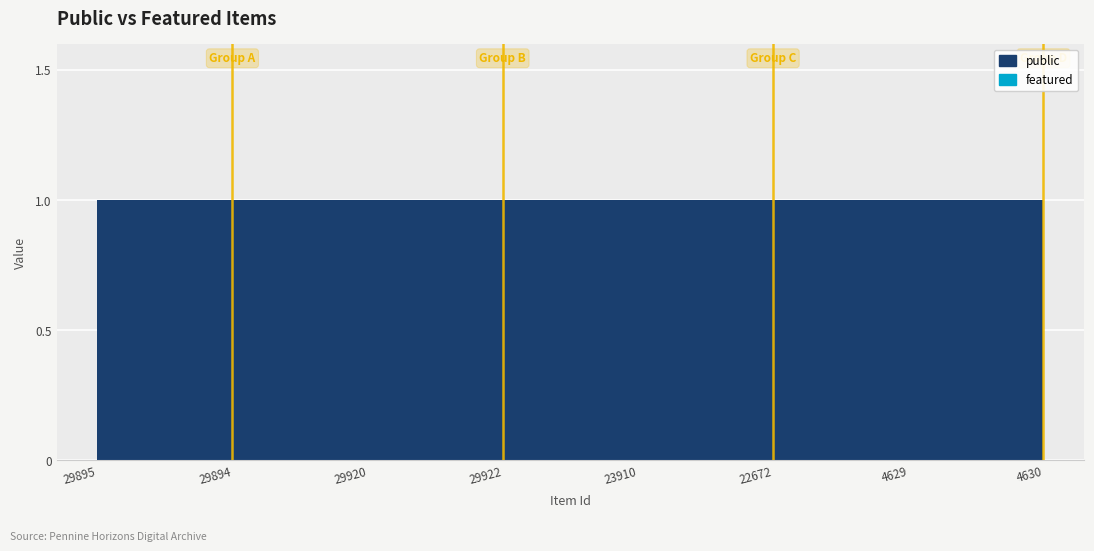

What is the maximum value for public?

1